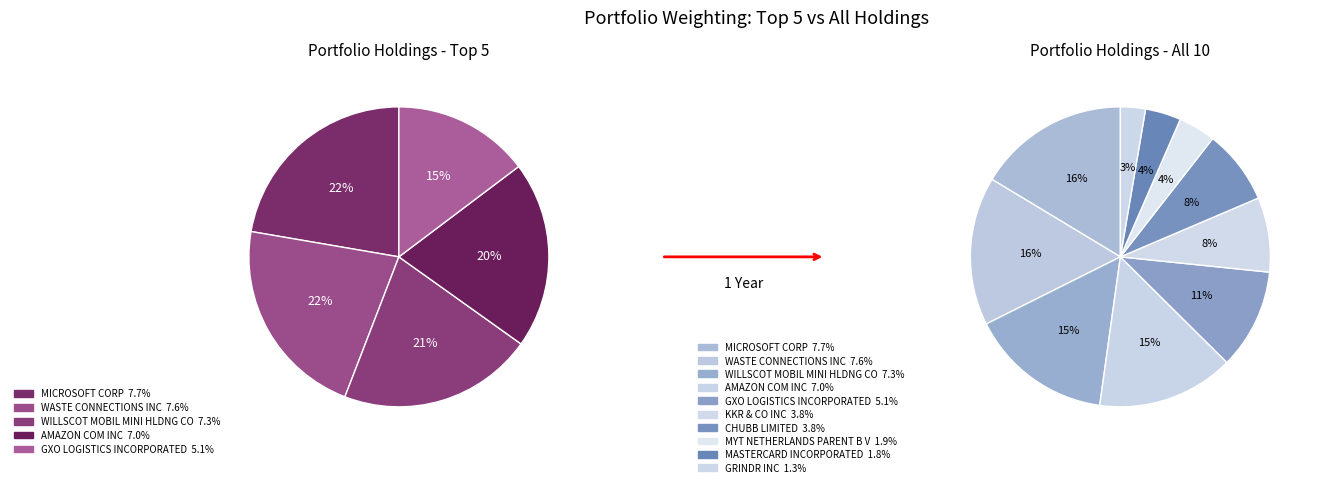

How many segments does this pie chart have?

10